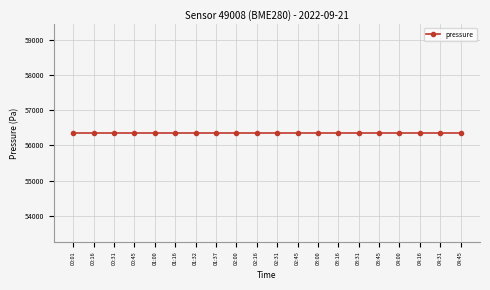

Which series has the largest range (max minus min)?

pressure